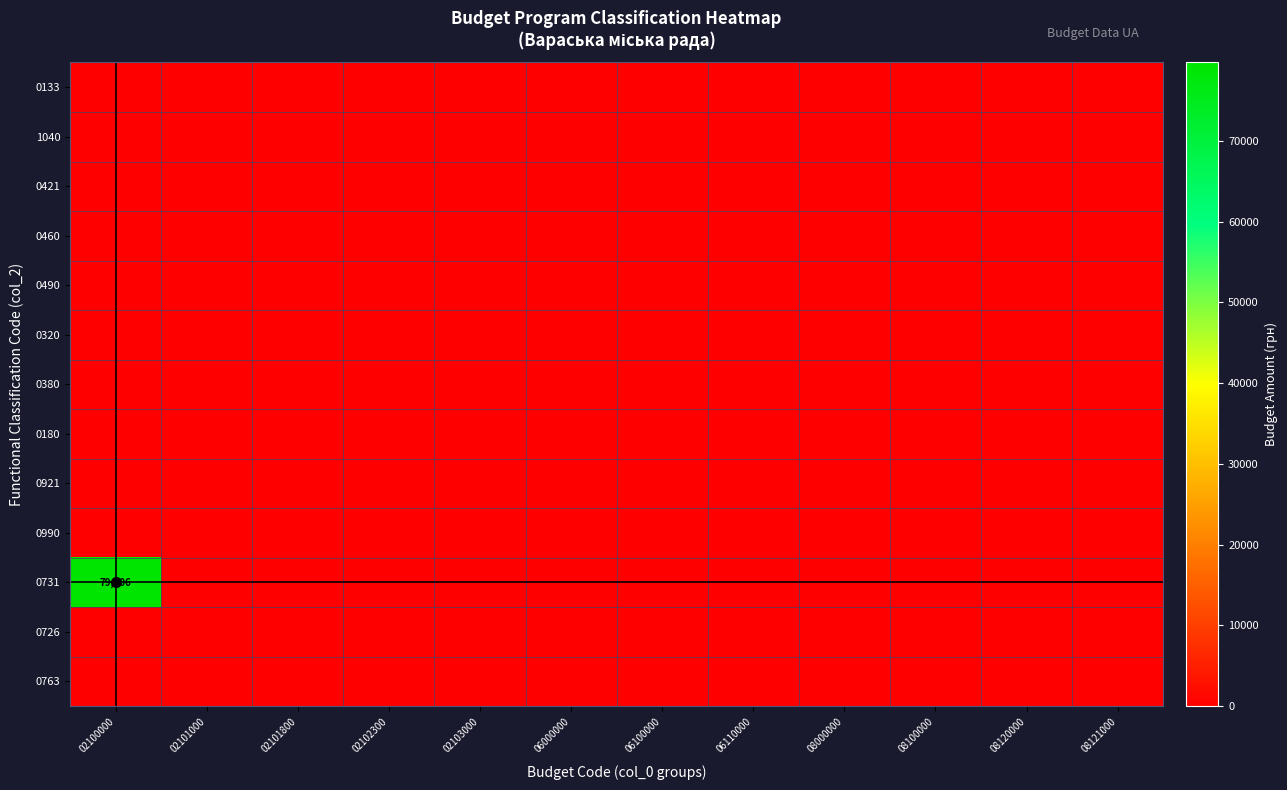

At which category is the sum across all series the highest?

02100000